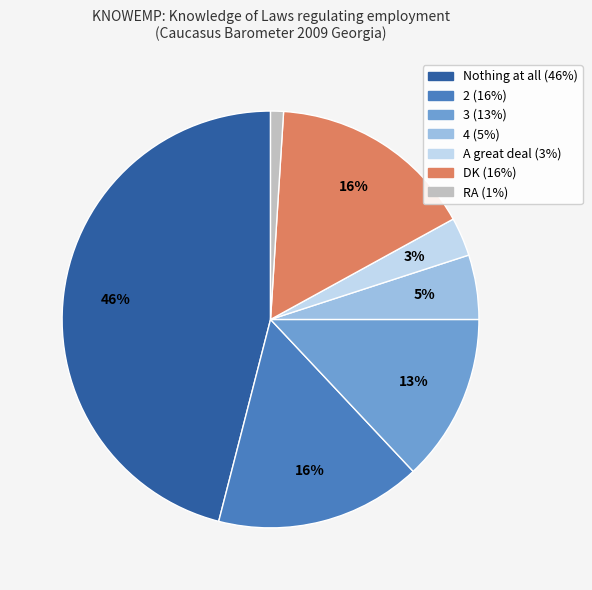

Is RA the majority of the pie?

No